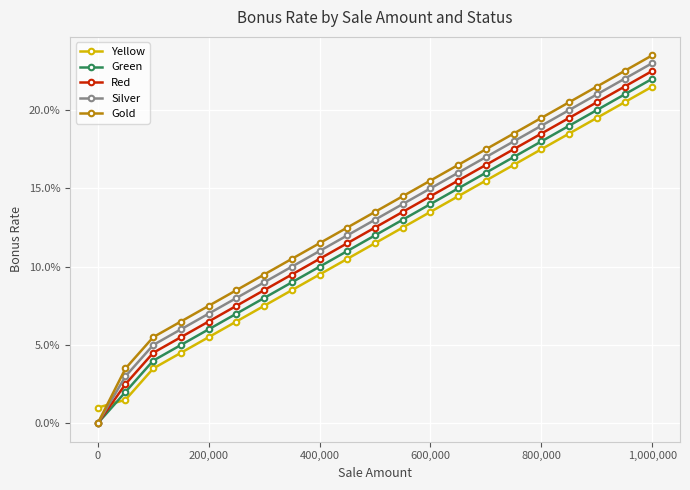

Which series has the largest range (max minus min)?

Gold